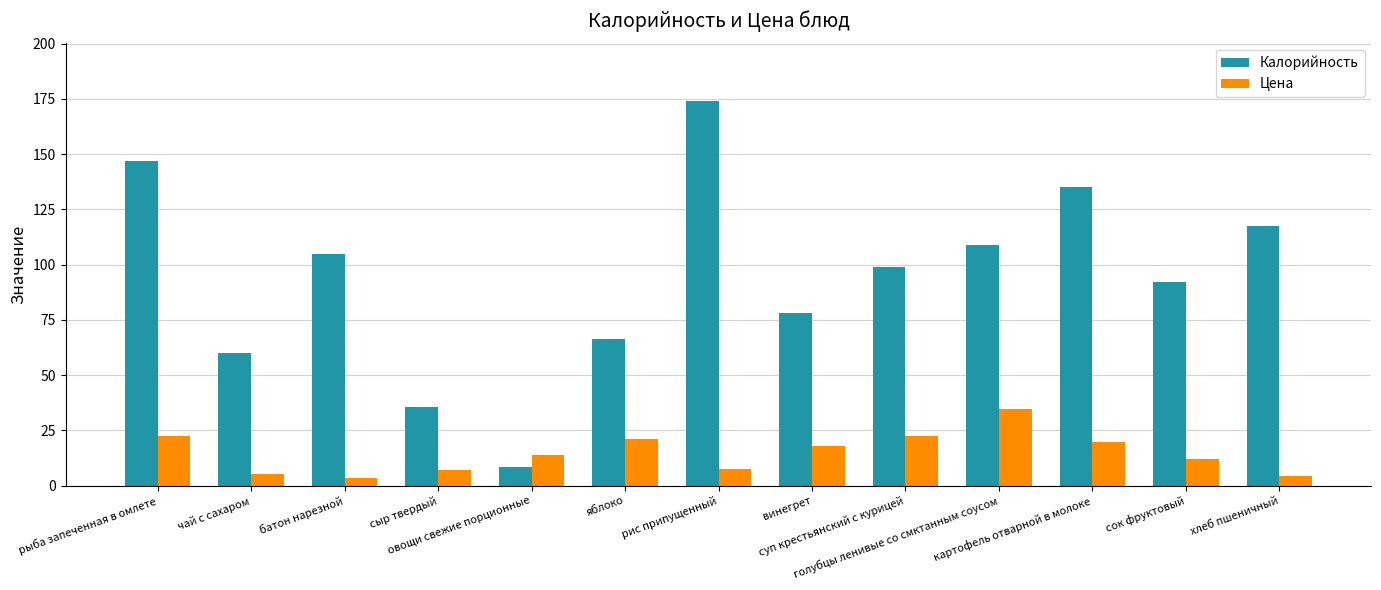

At how many categories does at least one series exceed 152?

1